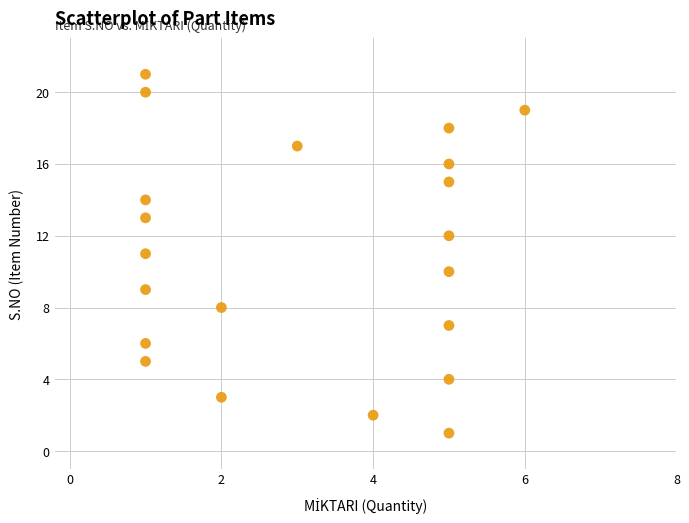

What is the range of Y values (max minus min)?

20